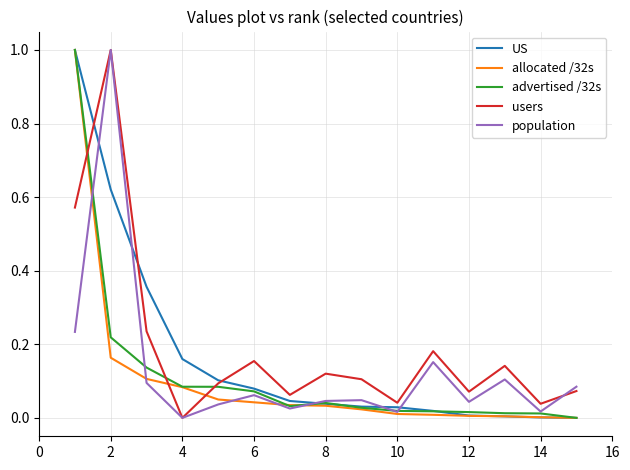

What is the maximum value for population?

1.0